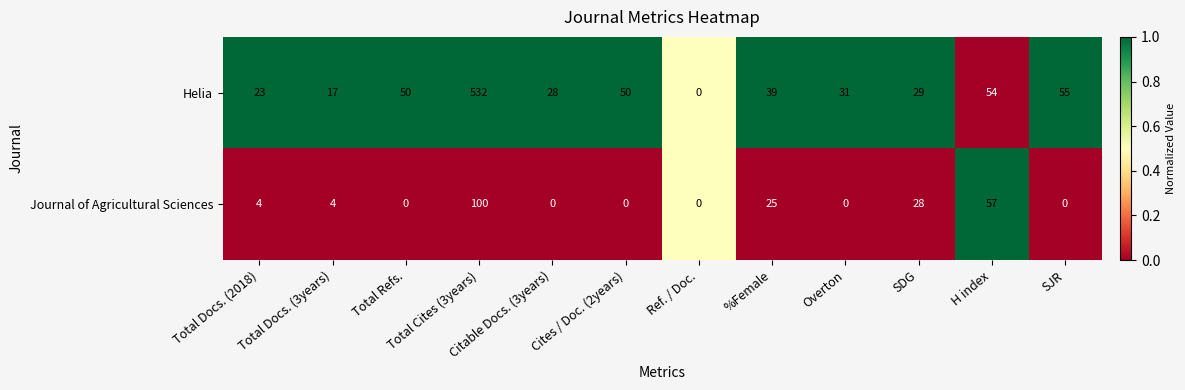

Is it true that Journal of Agricultural Sciences equals 28 at SDG?

True